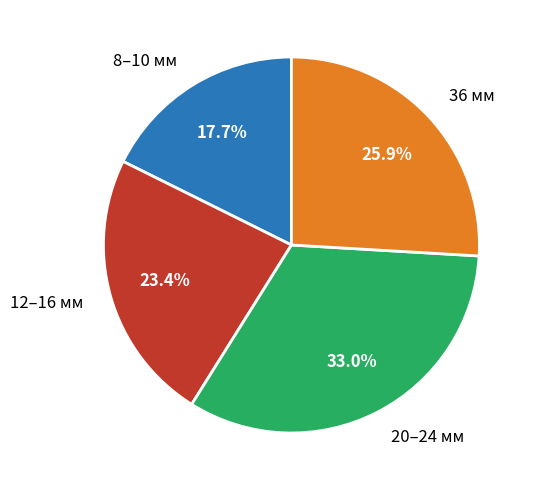

Approximately how many times larger is the value at 12–16 мм compared to 8–10 мм?

1.3